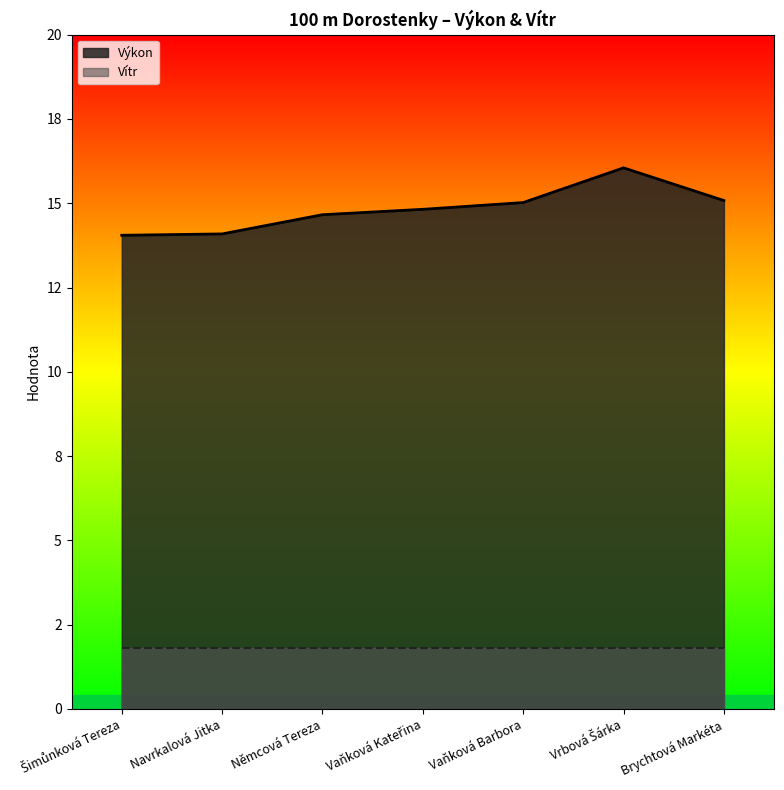

What is the maximum value shown in the chart?

16.1